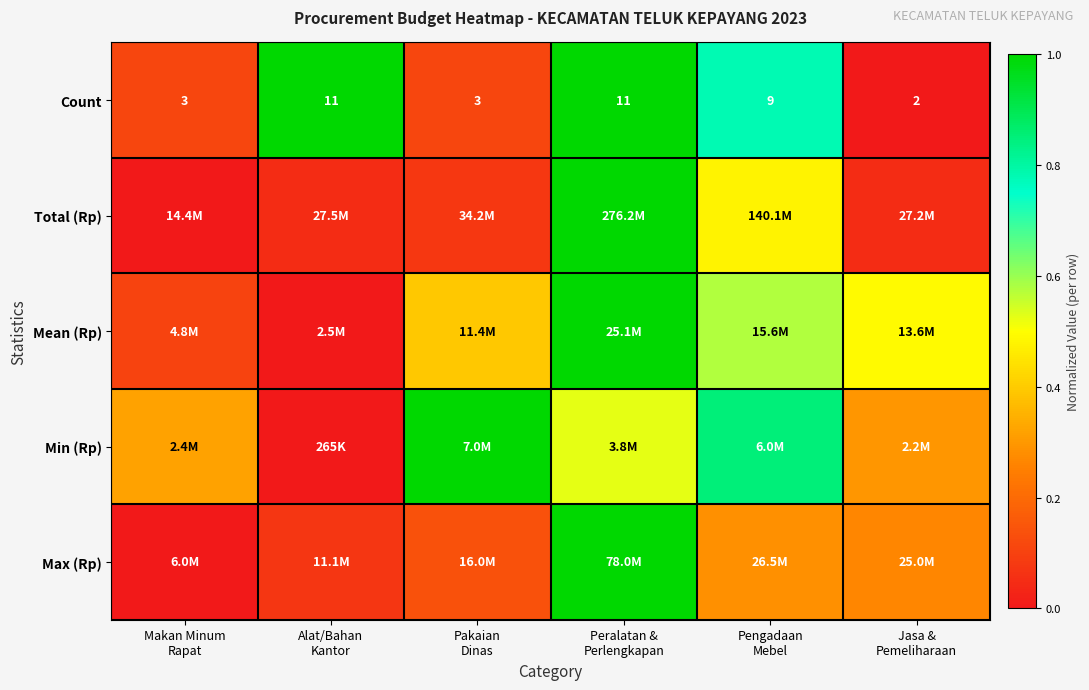

At which label is Max (Rp) closest to 0?

Makan Minum Rapat